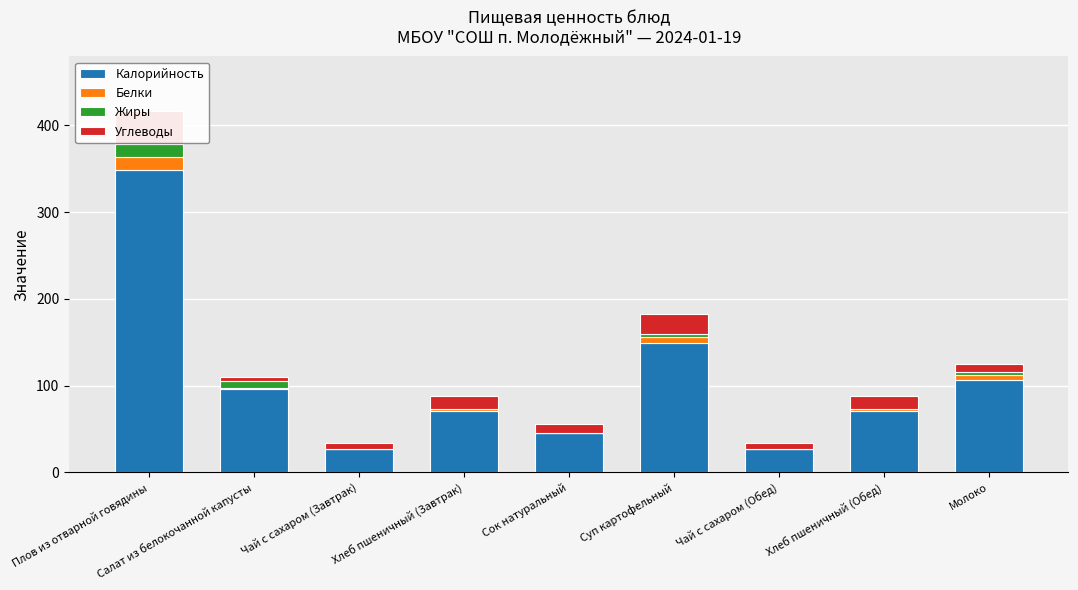

What is the value of the Белки bar at the 7th from the left?

0.2